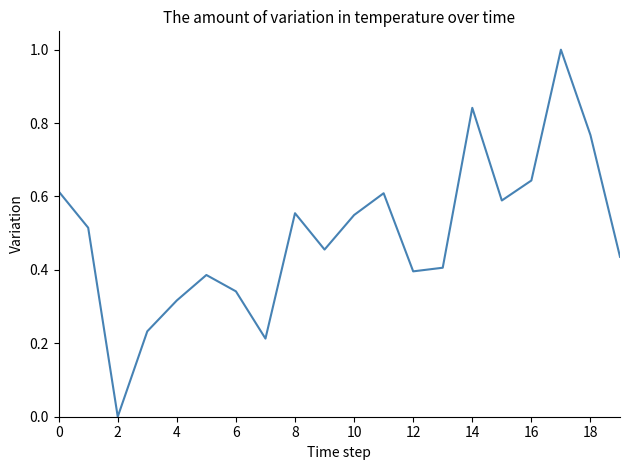

What is the maximum value shown in the chart?

1.0